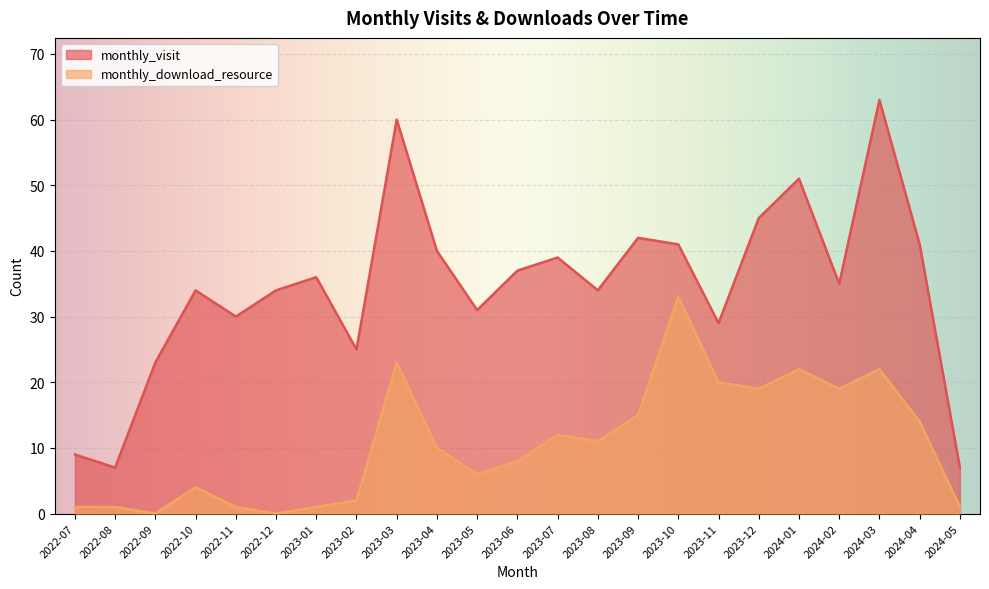

Reading right to left, list all the values displayed in this chart.

monthly_visit: 7	41	63	35	51	45	29	41	42	34	39	37	31	40	60	25	36	34	30	34	23	7	9
monthly_download_resource: 1	14	22	19	22	19	20	33	15	11	12	8	6	10	23	2	1	0	1	4	0	1	1